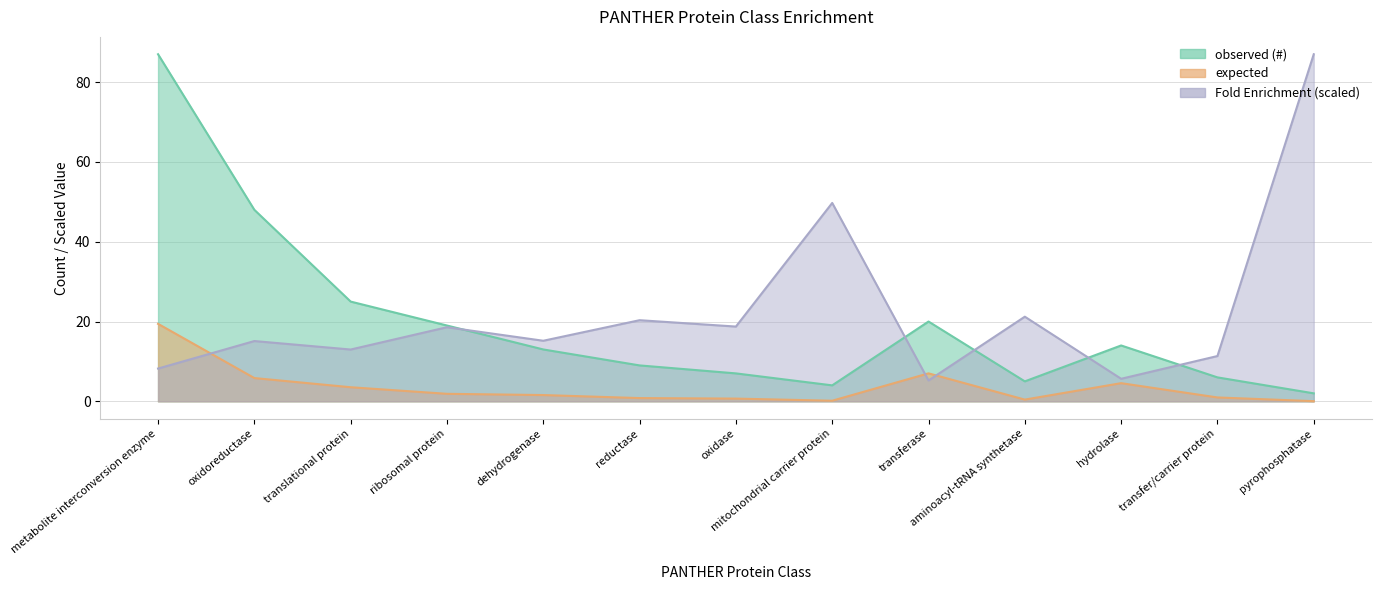

Reading right to left, what are all the values shown in this chart?

expected: pyrophosphatase=0.0	transfer/carrier protein=1.0	hydrolase=4.5	aminoacyl-tRNA synthetase=0.4	transferase=7.0	mitochondrial carrier protein=0.1	oxidase=0.7	reductase=0.8	dehydrogenase=1.6	ribosomal protein=1.9	translational protein=3.5	oxidoreductase=5.8	metabolite interconversion enzyme=19.4
observed (#): pyrophosphatase=2.0	transfer/carrier protein=6.0	hydrolase=14.0	aminoacyl-tRNA synthetase=5.0	transferase=20.0	mitochondrial carrier protein=4.0	oxidase=7.0	reductase=9.0	dehydrogenase=13.0	ribosomal protein=19.0	translational protein=25.0	oxidoreductase=48.0	metabolite interconversion enzyme=87.0
Fold Enrichment: pyrophosphatase=87.0	transfer/carrier protein=11.3	hydrolase=5.6	aminoacyl-tRNA synthetase=21.2	transferase=5.2	mitochondrial carrier protein=49.7	oxidase=18.7	reductase=20.3	dehydrogenase=15.2	ribosomal protein=18.6	translational protein=13.0	oxidoreductase=15.1	metabolite interconversion enzyme=8.2